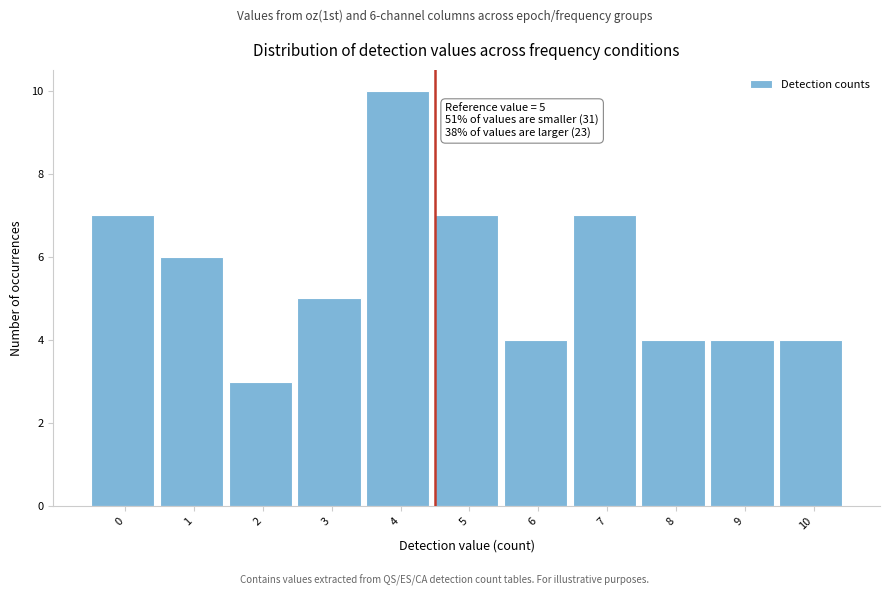

Reading left to right, extract all data points from this chart.

0=7	1=6	2=3	3=5	4=10	5=7	6=4	7=7	8=4	9=4	10=4